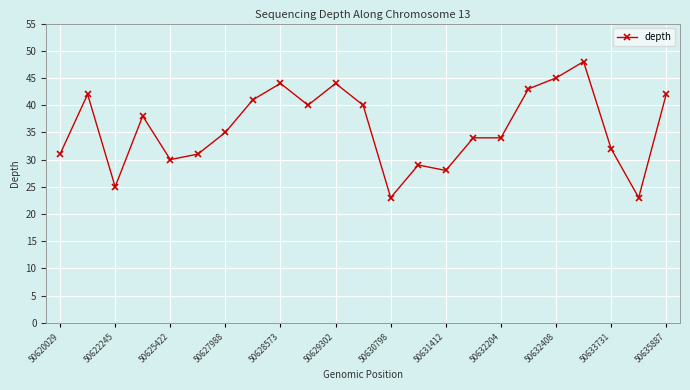

Reading left to right, list all the values displayed in this chart.

31	42	25	38	30	31	35	41	44	40	44	40	23	29	28	34	34	43	45	48	32	23	42